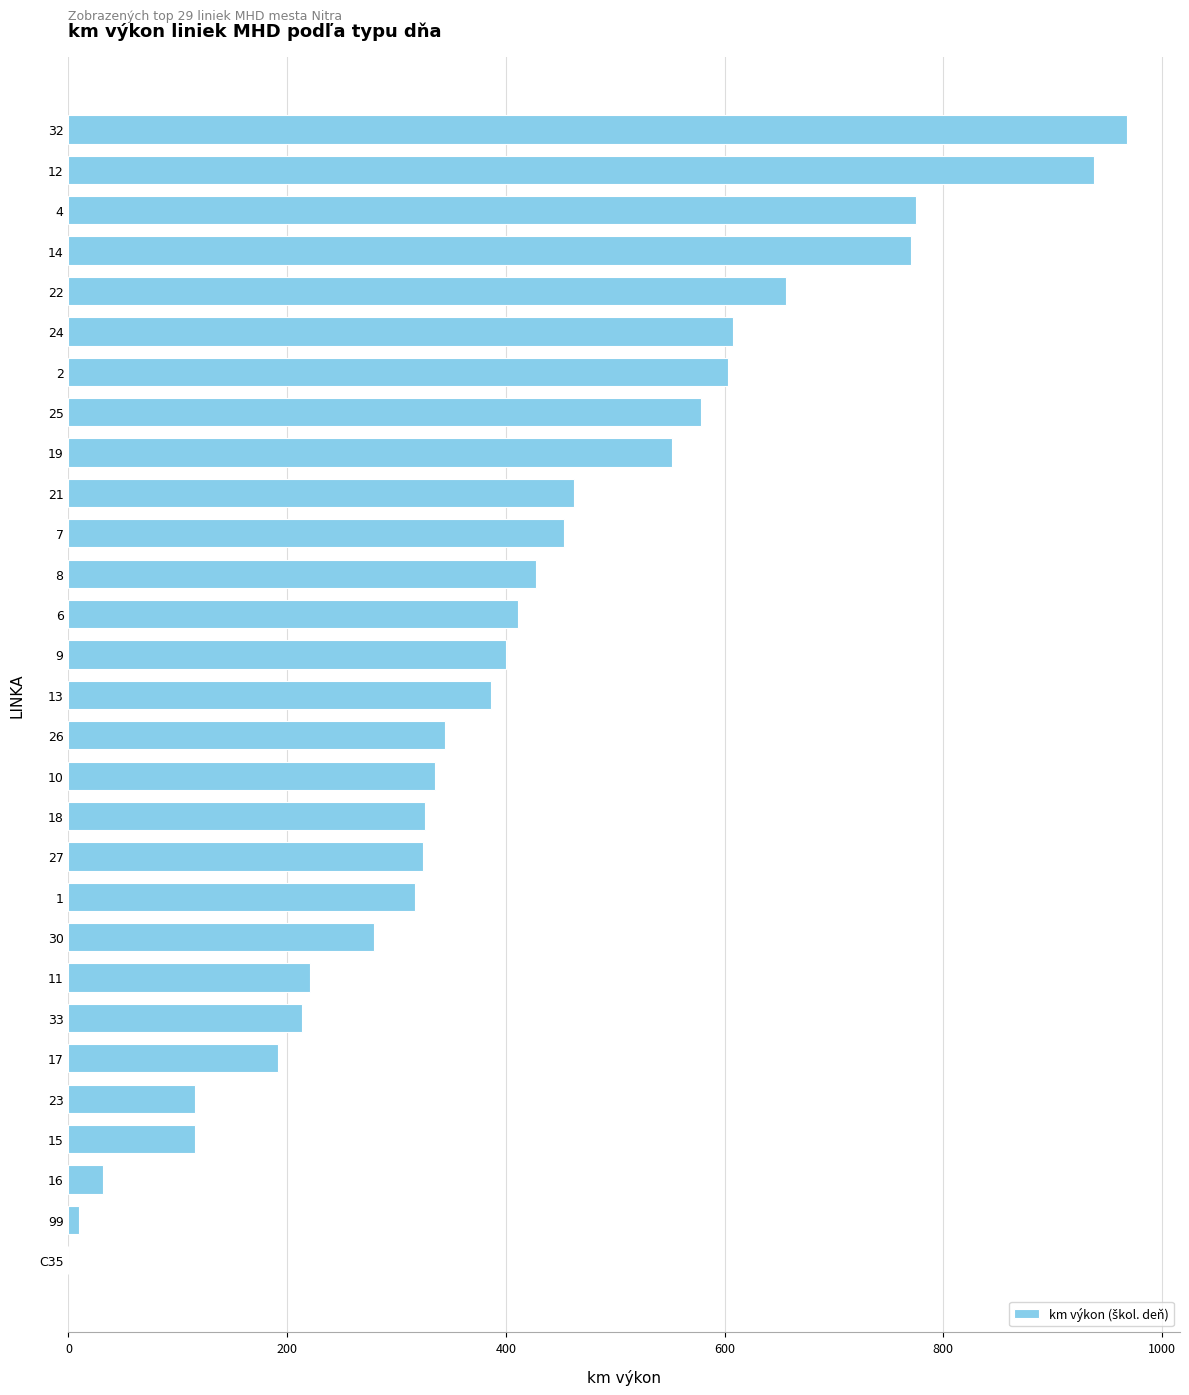

Where is the data nearest to the value 484?

21